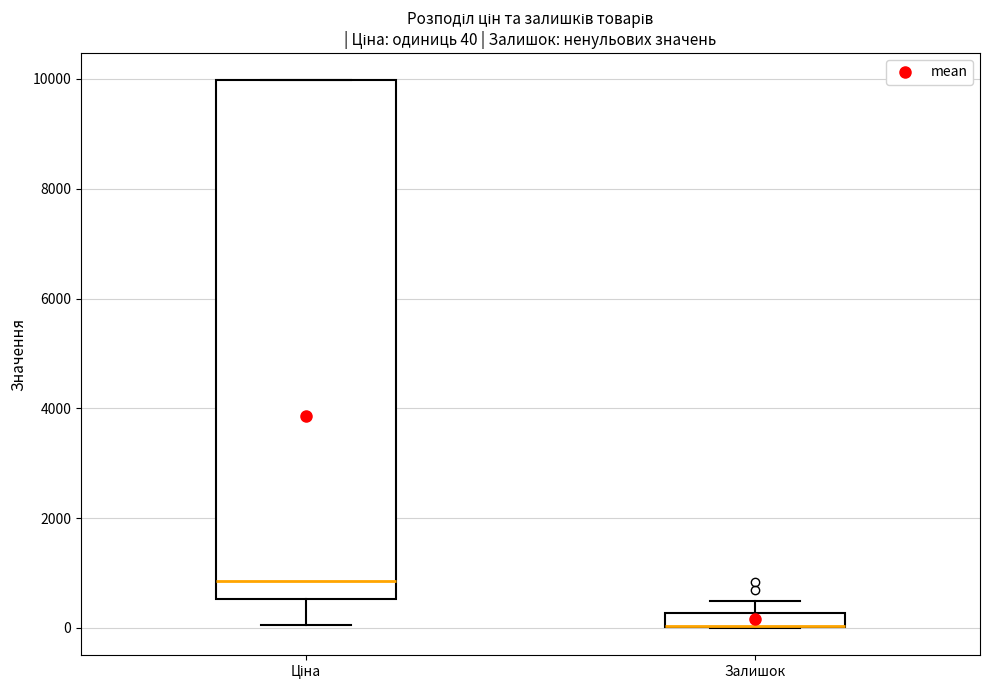

Which box is the tallest, from its lower edge to its upper edge?

Ціна